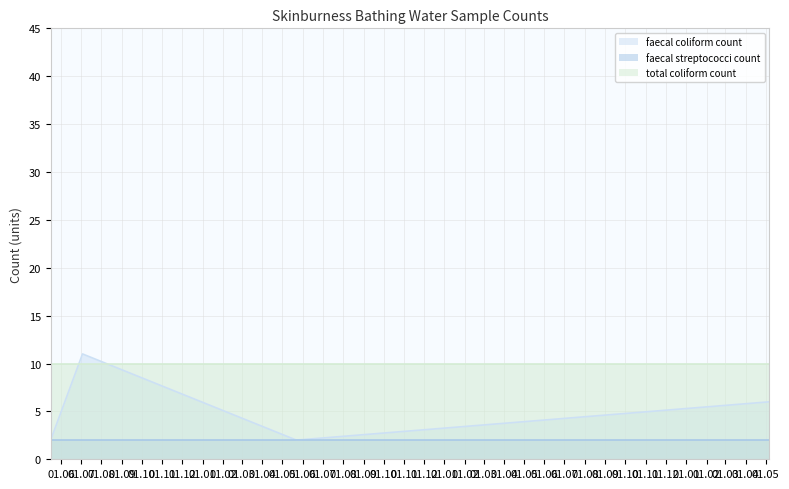

True or false: total coliform count has more than 2 interior local peaks.

False